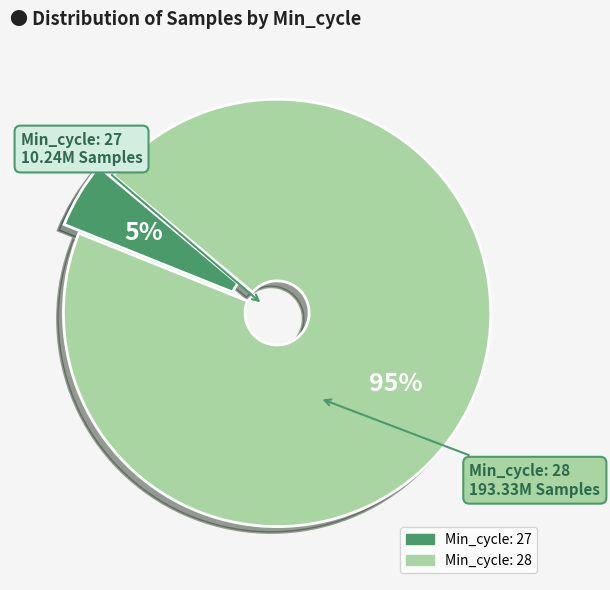

To the nearest percent, what is the difference between the largest and smallest slice percentages?

90%